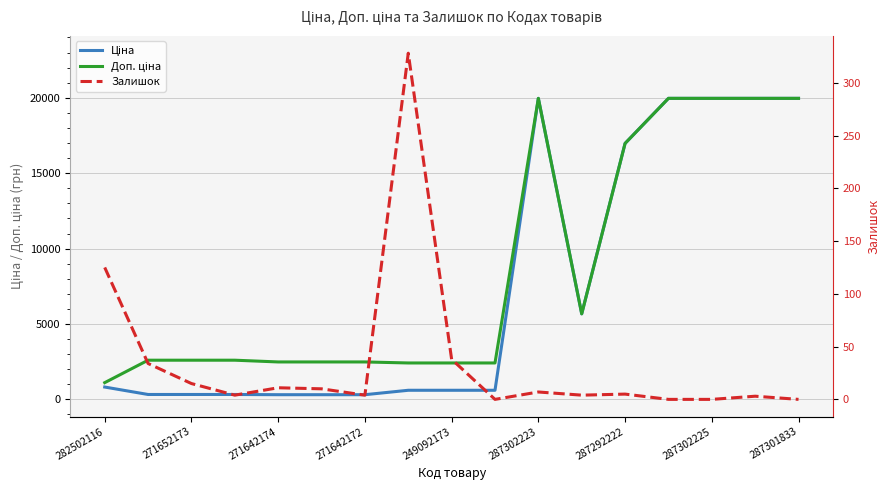

Does the chart display data point markers on the line(s)?

No